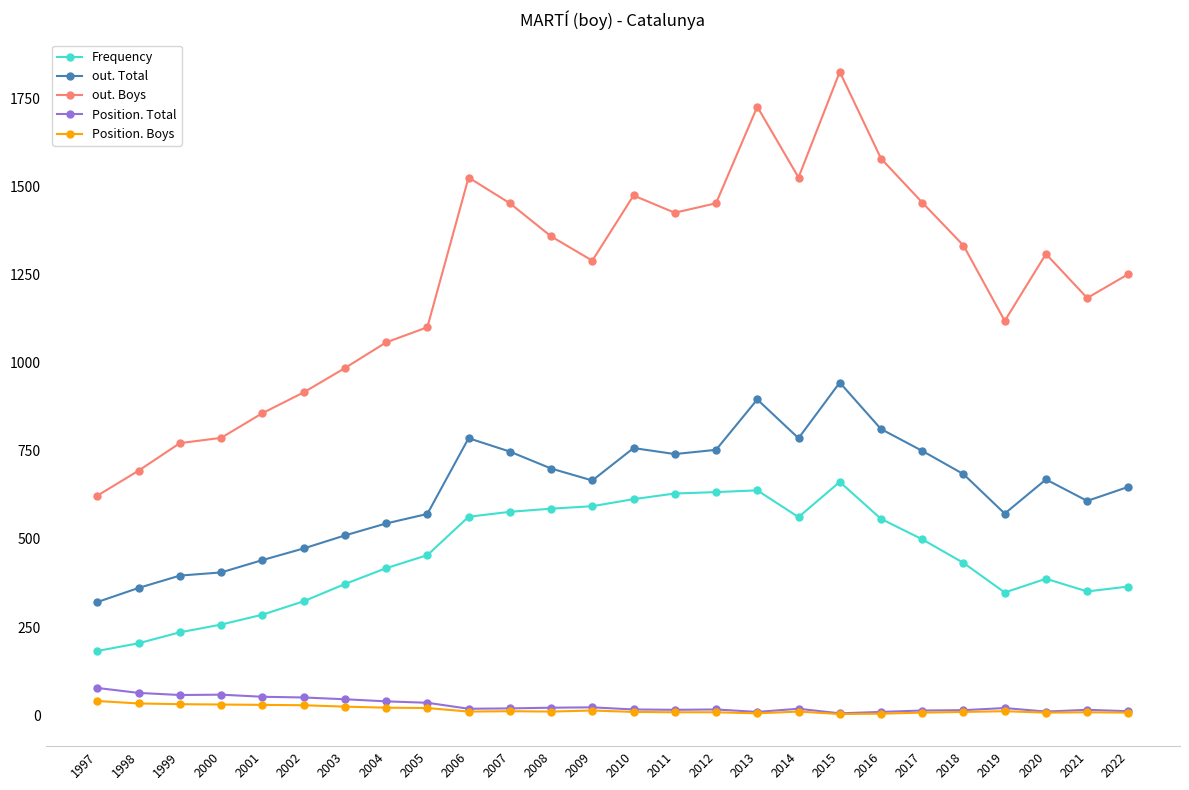

Which series has the largest range (max minus min)?

out. Boys